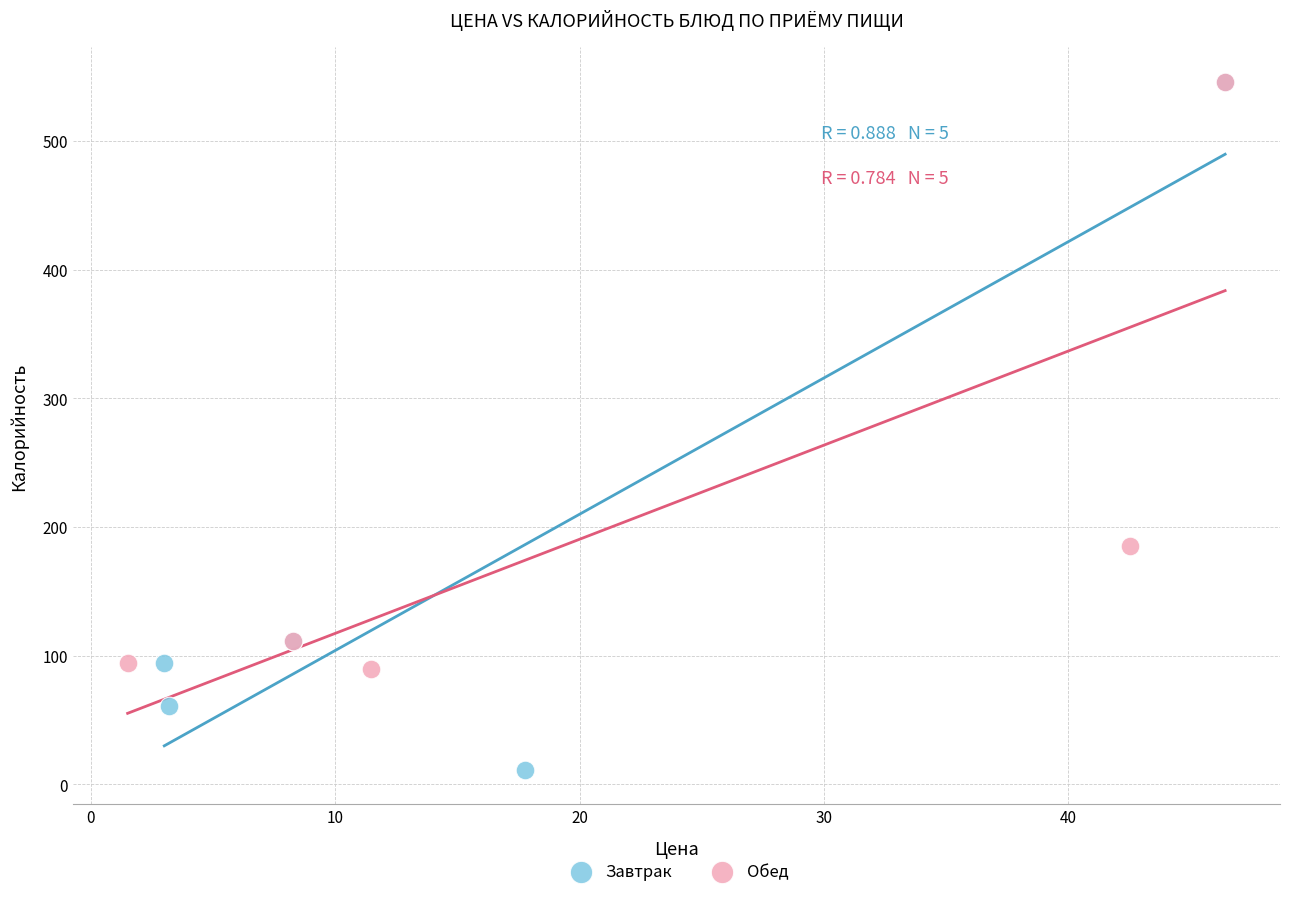

Which series contains the lowest Y value?

Завтрак